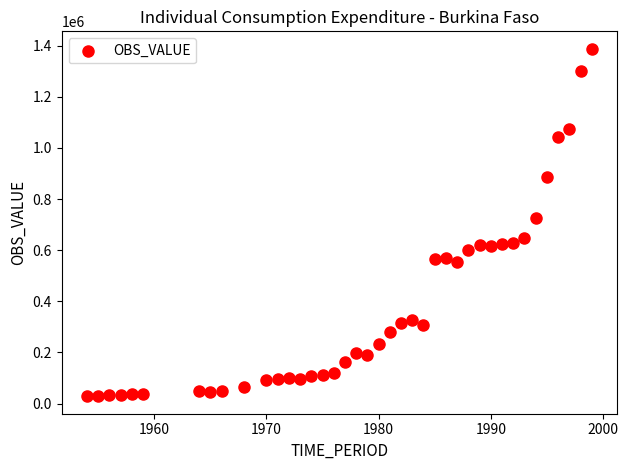

What Y value in the scatter plot is closest to 708060?

726600